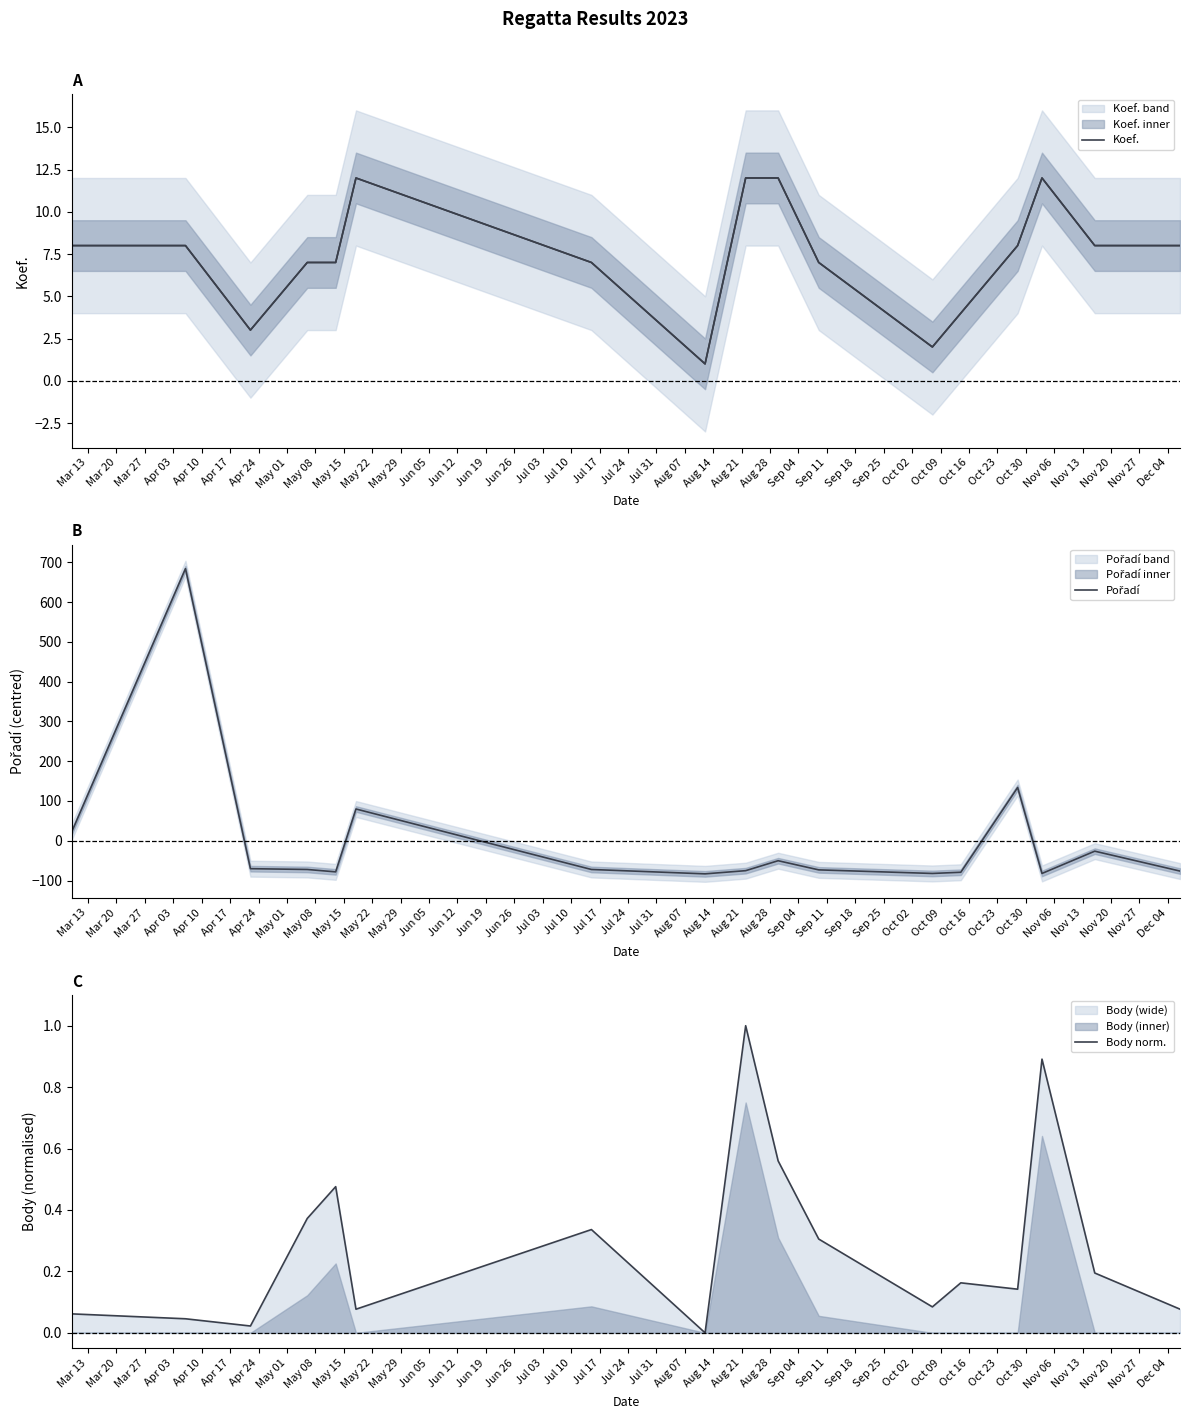

How many data points does each series have?

17